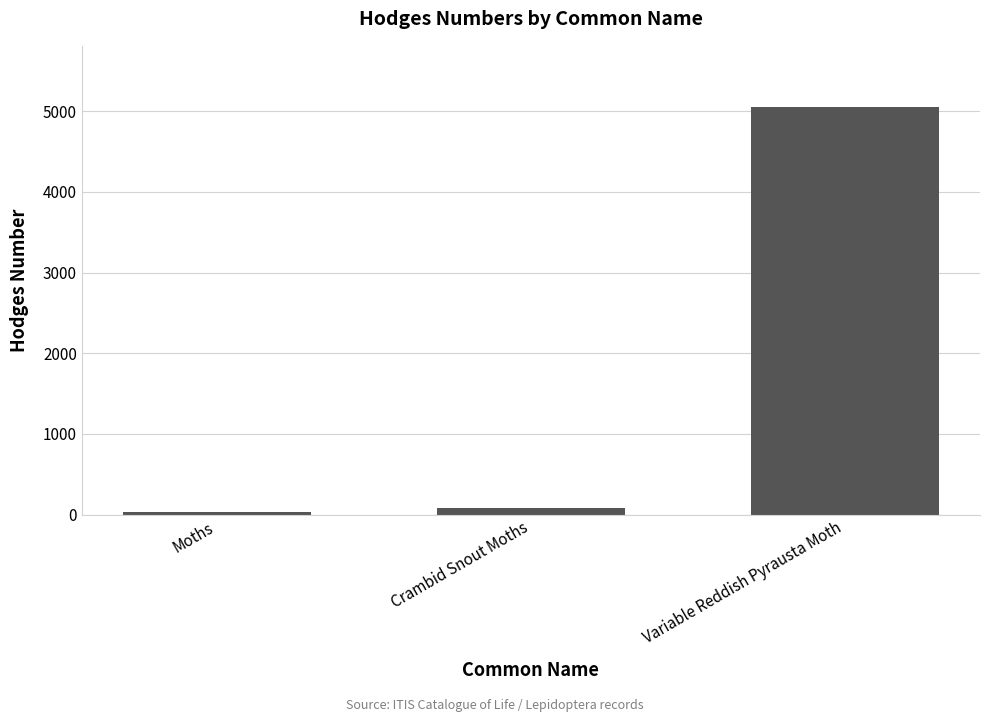

The value at Variable Reddish Pyrausta Moth is 6729.5. True or false?

False